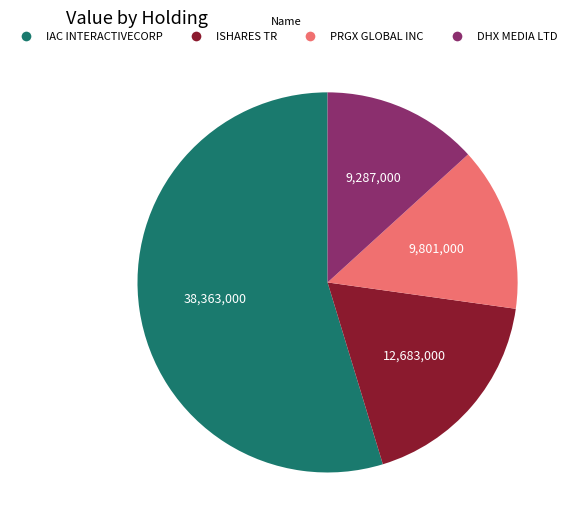

Is there any slice that represents more than half of the pie?

Yes